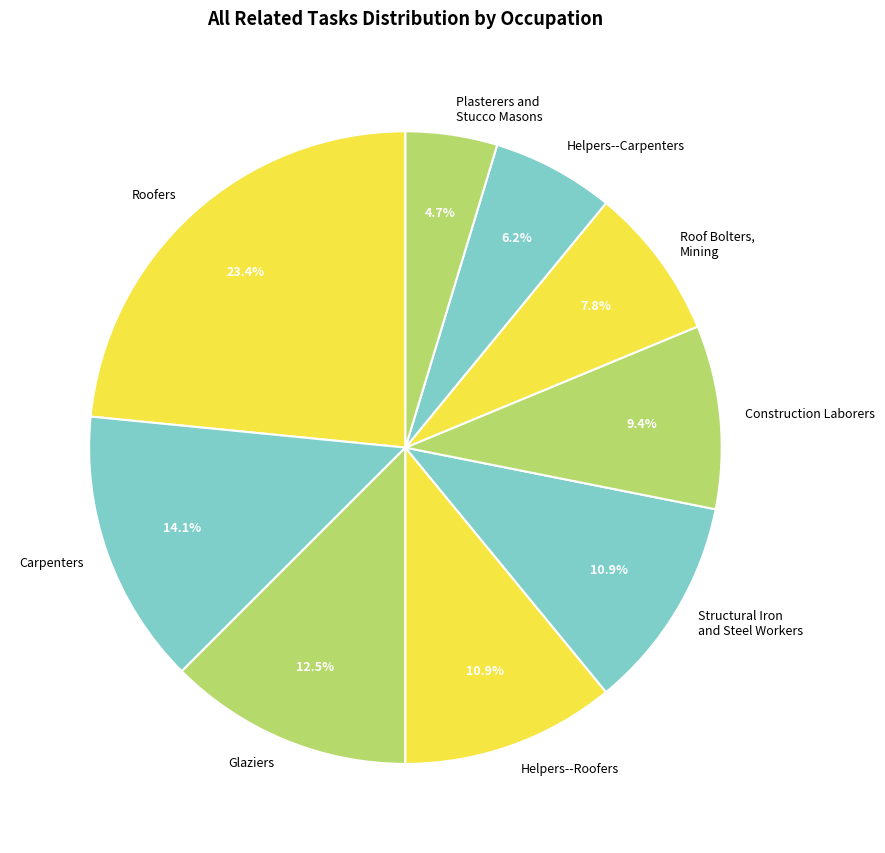

What is the largest slice in the pie chart?

Roofers